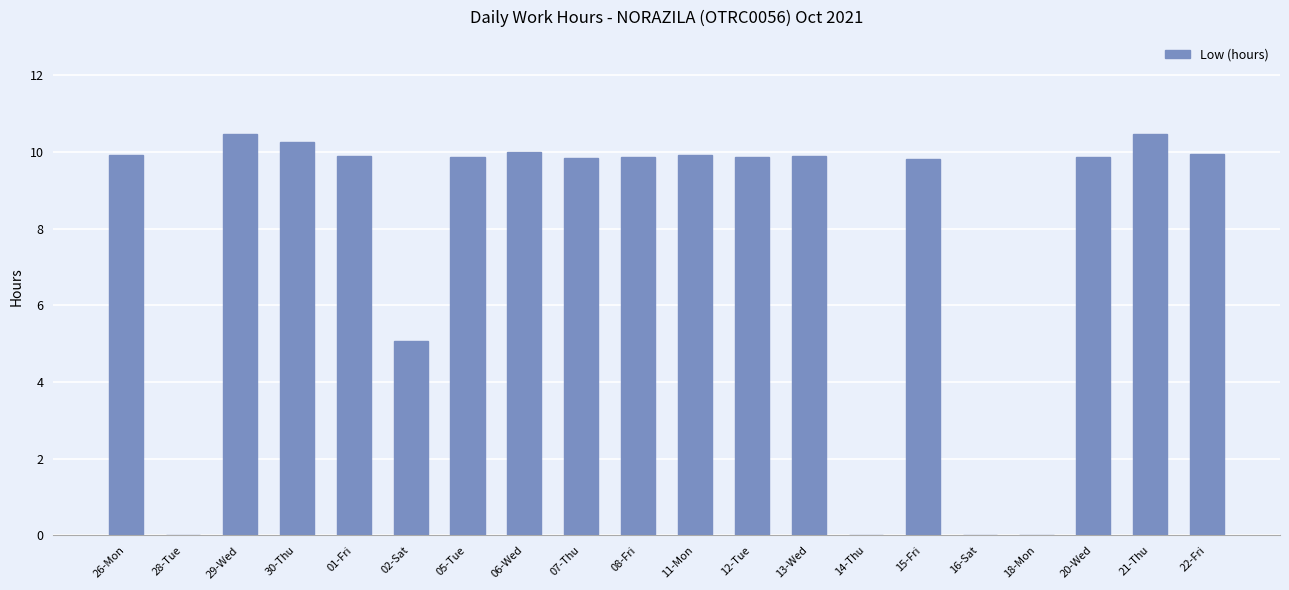

Approximately how many times larger is the value at 29-Wed compared to 01-Fri?

1.1